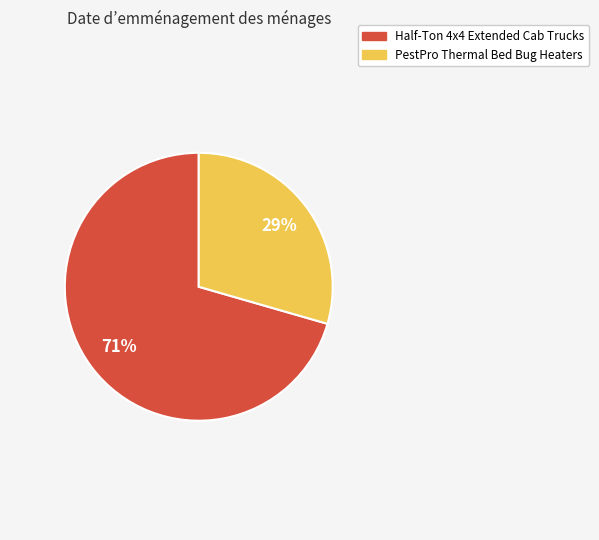

Count the number of slices in the pie.

2